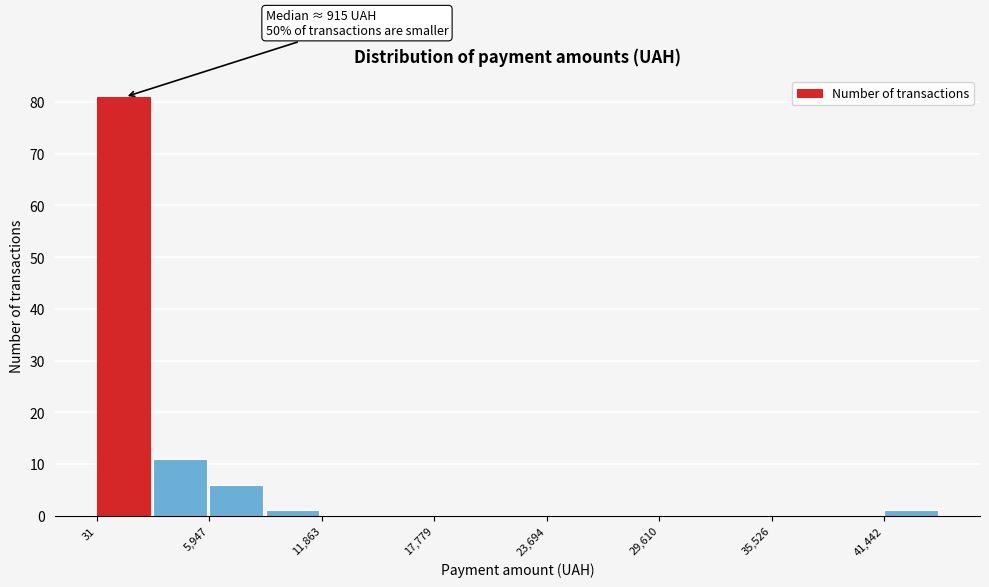

Around what value on the x-axis is the tallest bar? Give the approximate position of its centre, as read against the axis.

1000